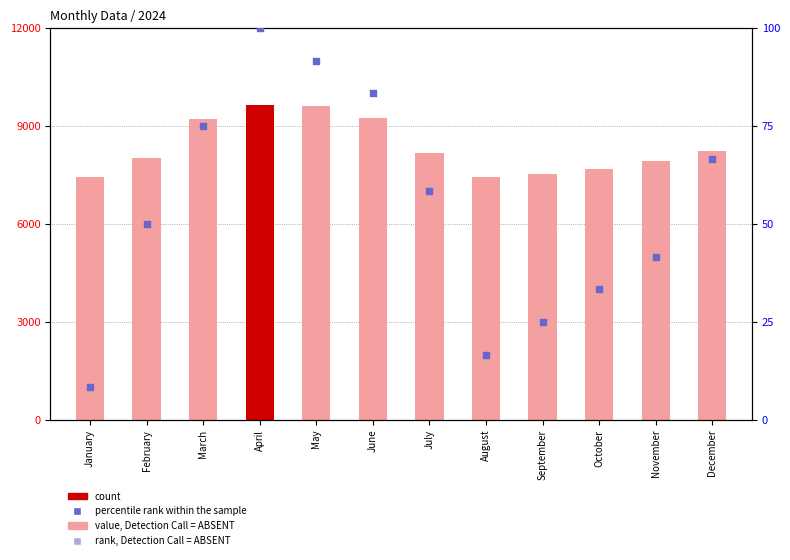

Is the value of percentile rank within the sample at December greater than the value of count at December?

No